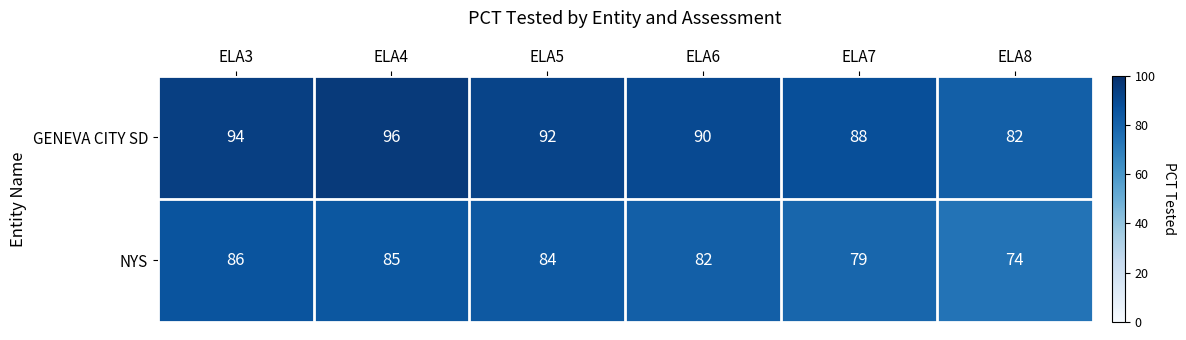

Which category has the lowest value across all series?

ELA8